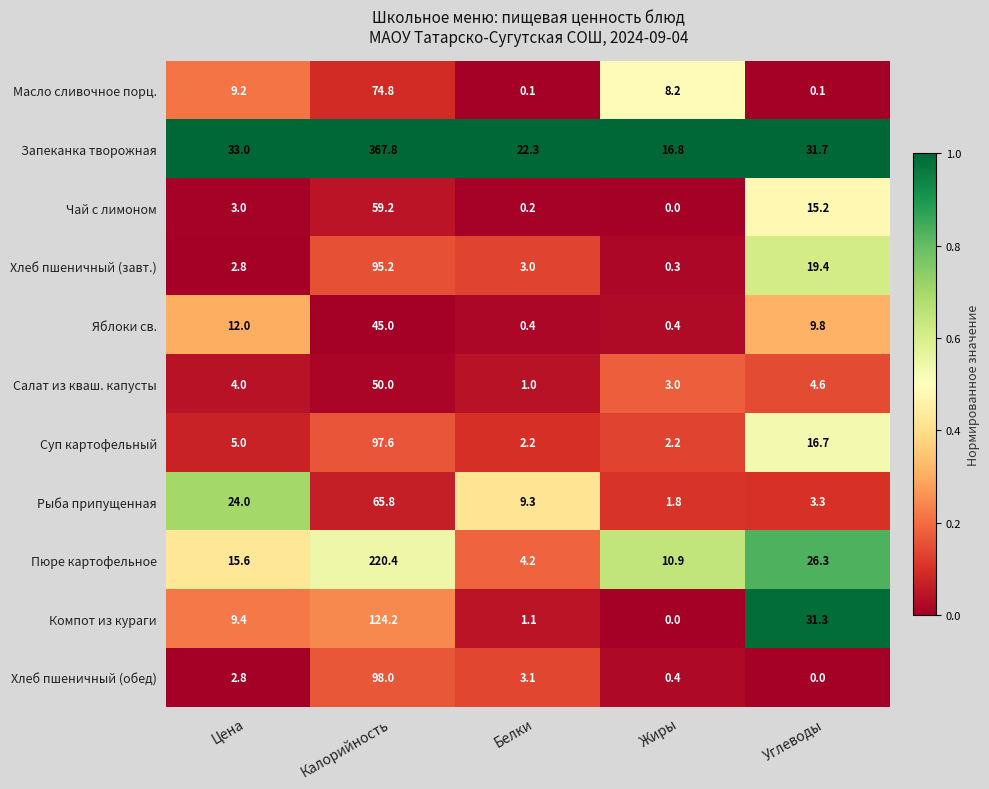

At which category is the sum across all series the highest?

Калорийность